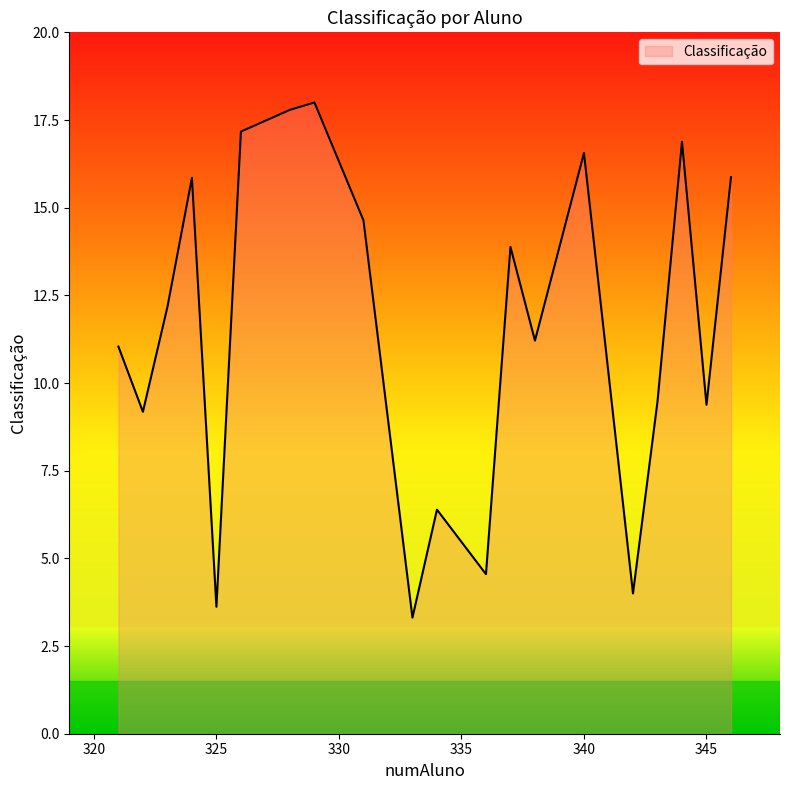

What is the minimum value shown in the chart?

3.3